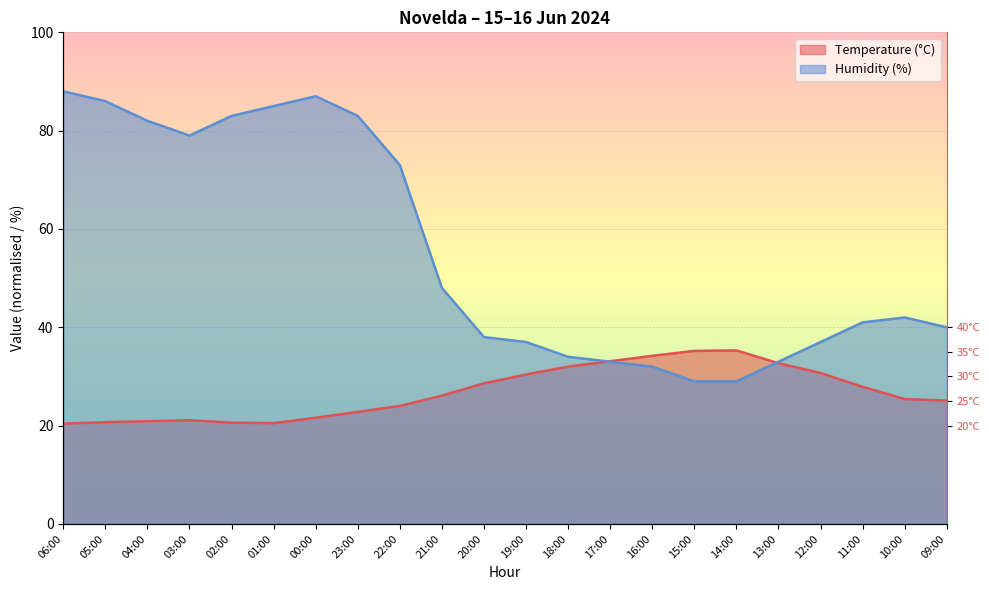

List the series in order of their peak value, lowest first.

Temperature (°C), Humidity (%)